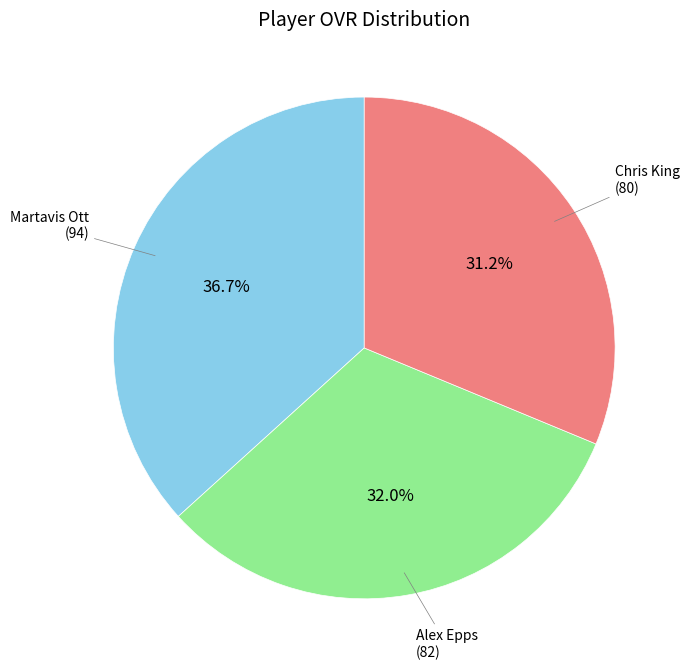

To the nearest percent, what is the average slice percentage?

33%